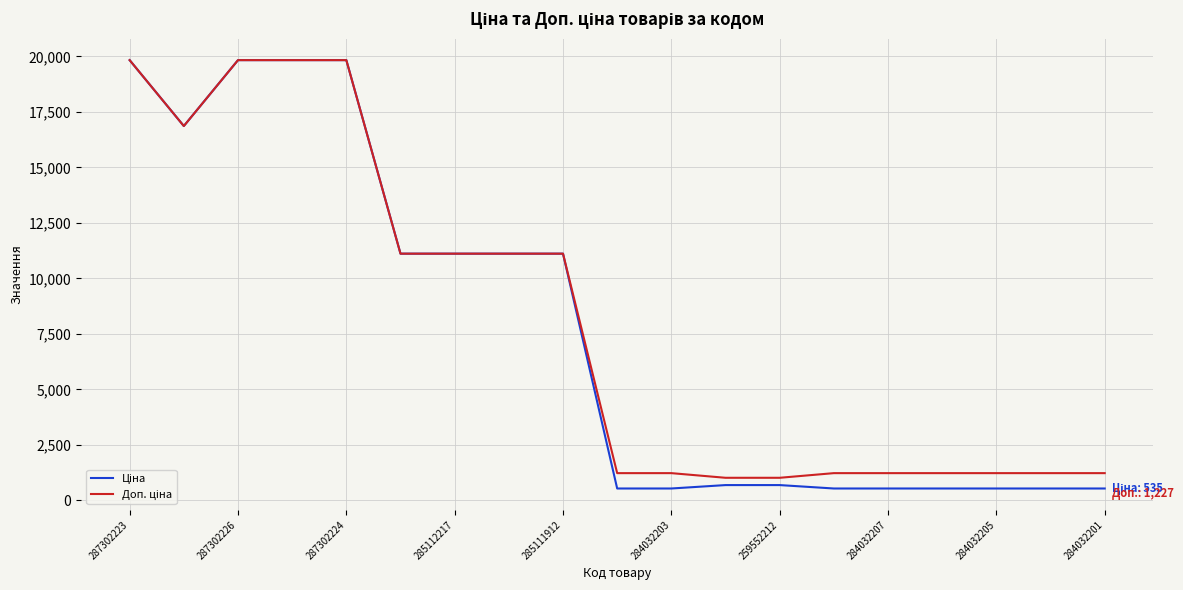

What is the smallest value displayed?

535.4